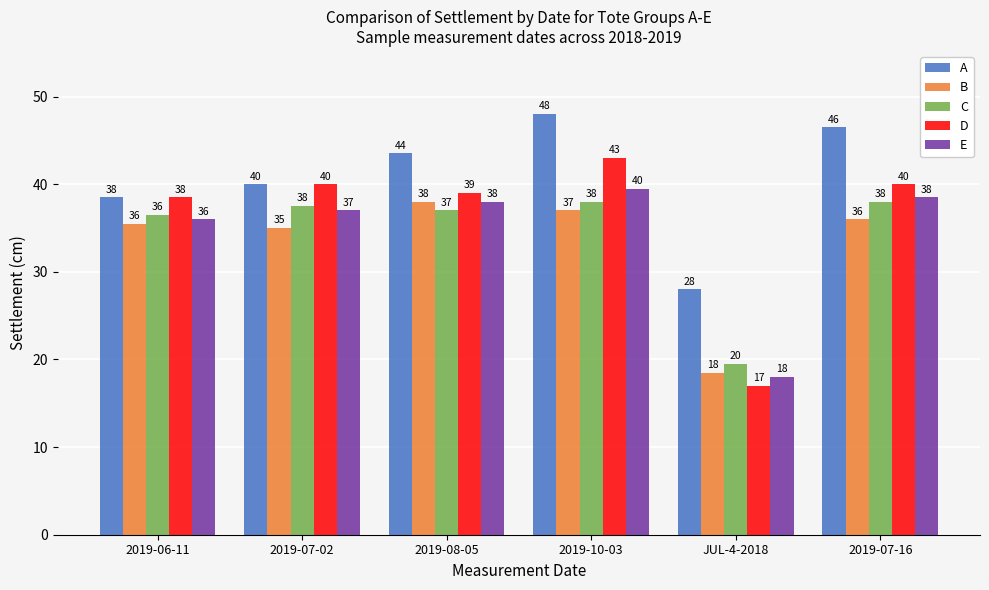

Which series has the largest total across all categories?

A